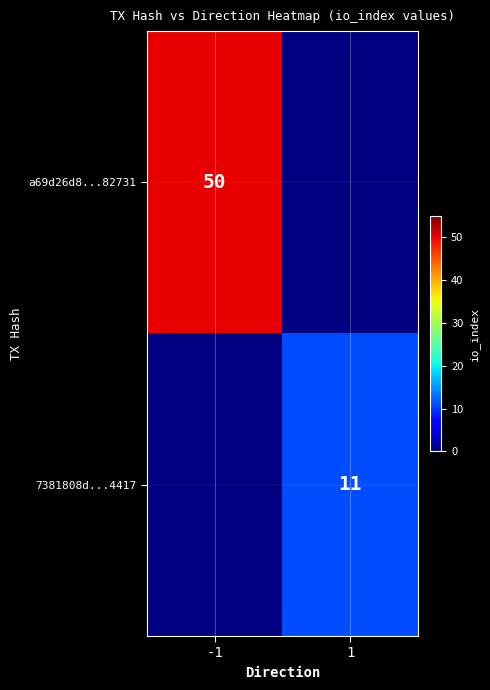

Which category has the lowest value across all series?

1